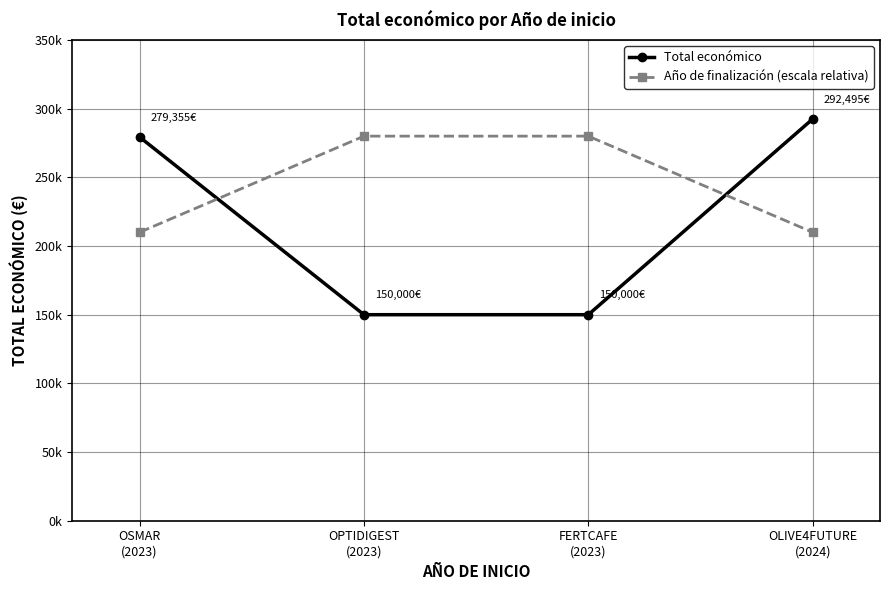

The Total económico series shows 50038 at OPTIDIGEST
(2023). True or false?

False